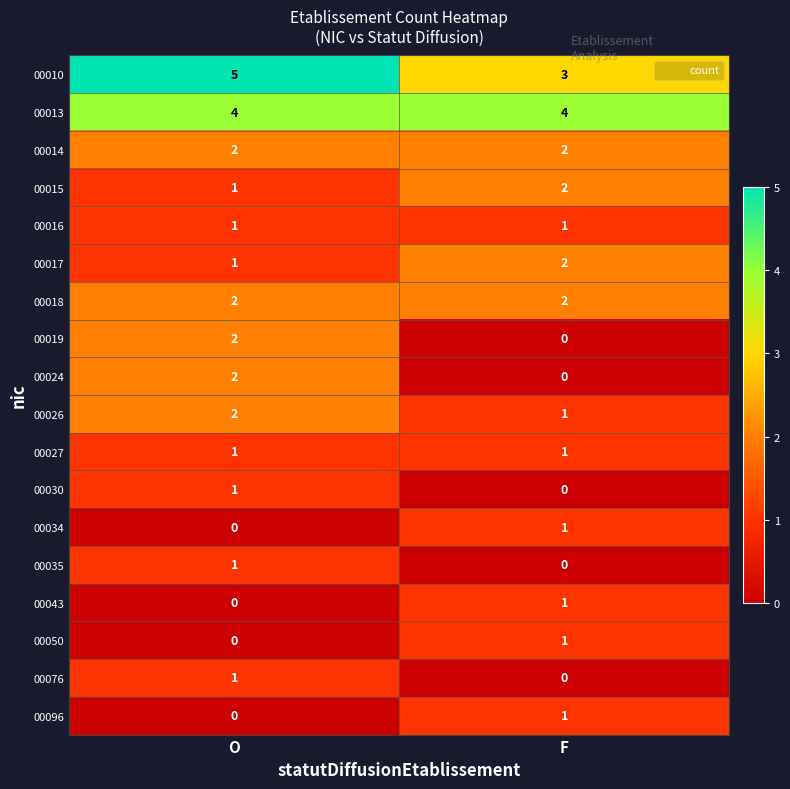

The value of 00034 at O is 0. True or false?

True